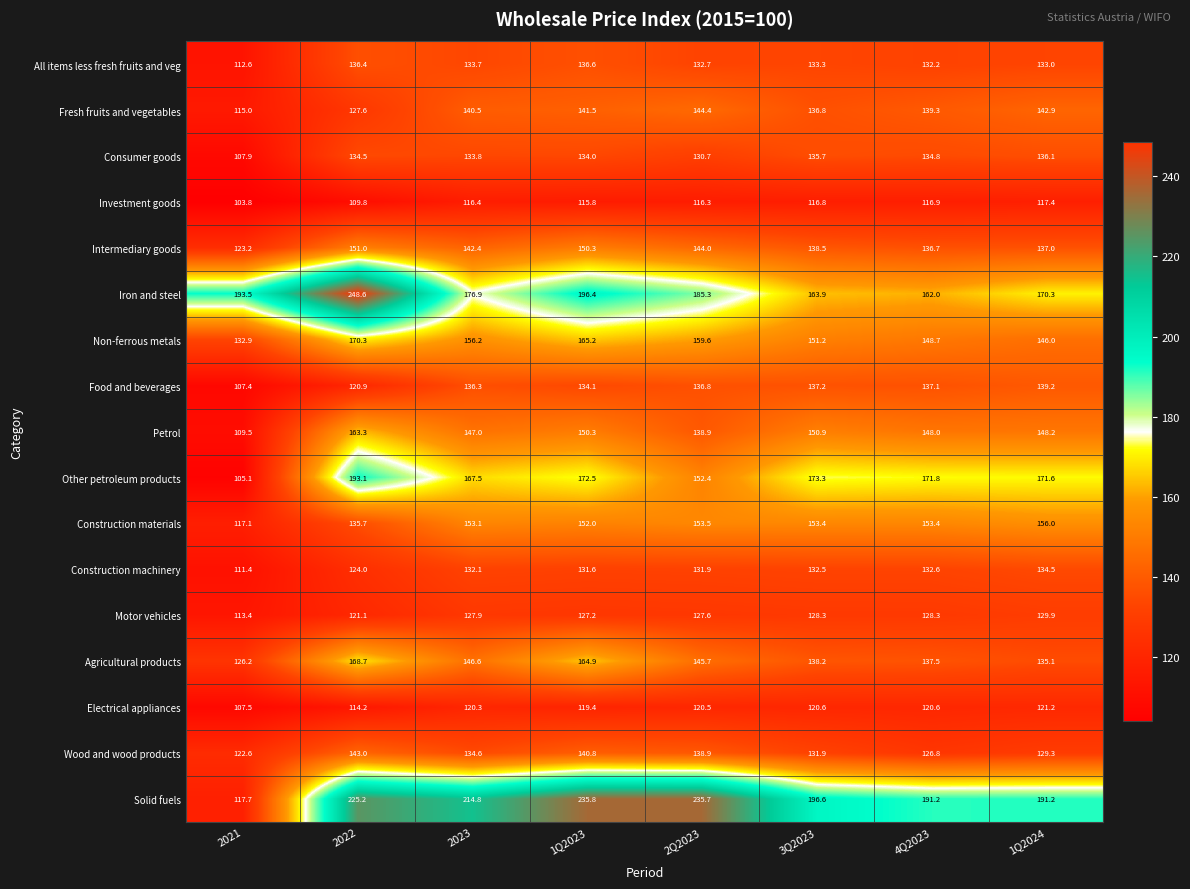

Between 2022 and 2Q2023, which series saw the biggest shift?

Iron and steel